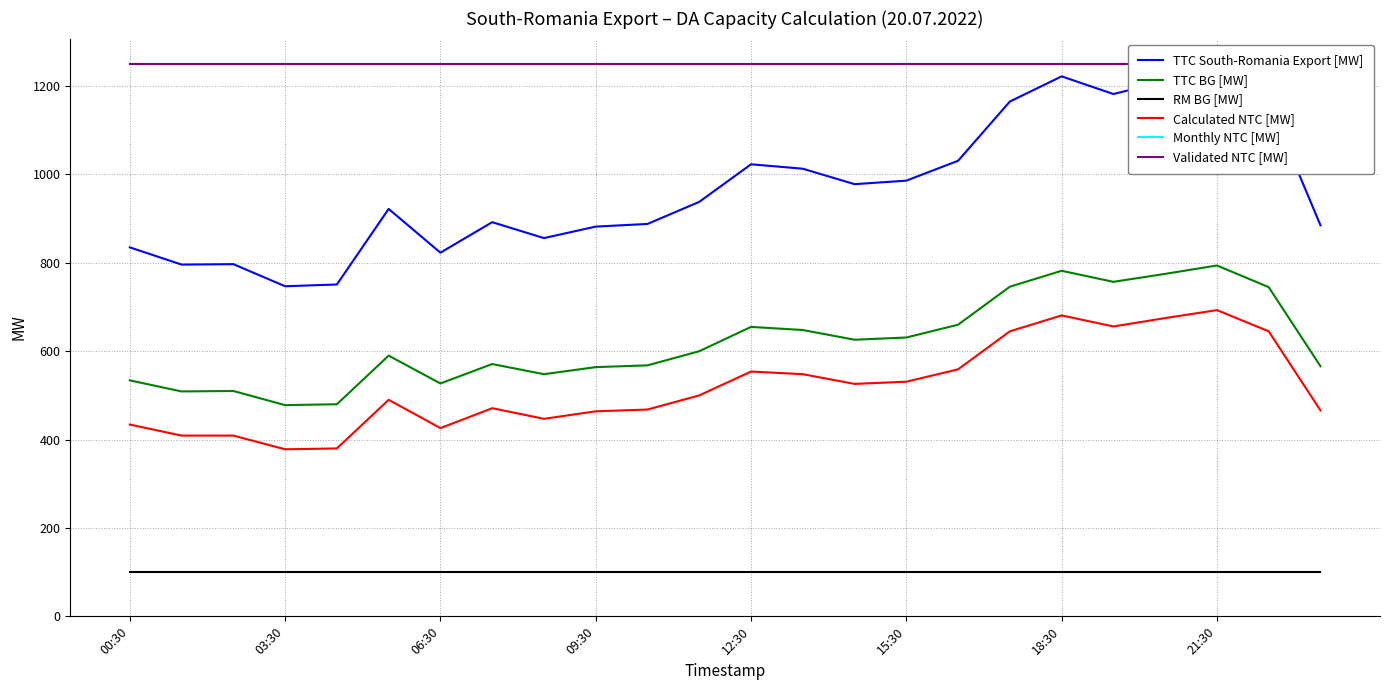

True or false: Validated NTC [MW] and TTC BG [MW] intersect in this chart.

False